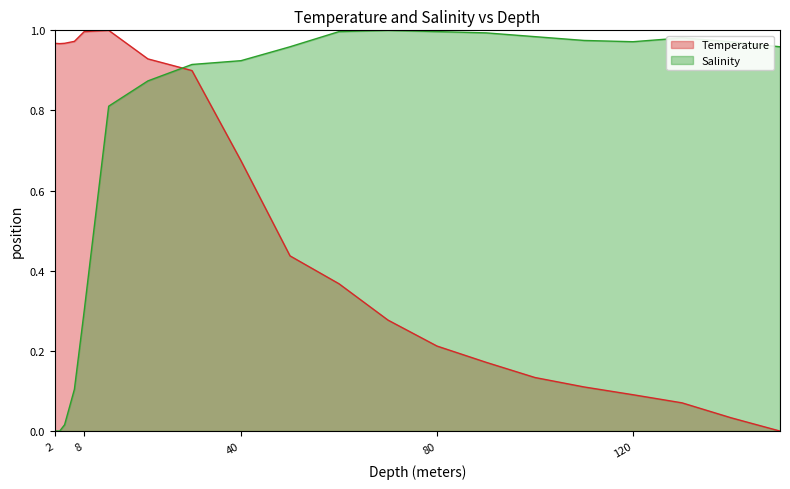

What is the approximate value of Temperature at 100?

0.1